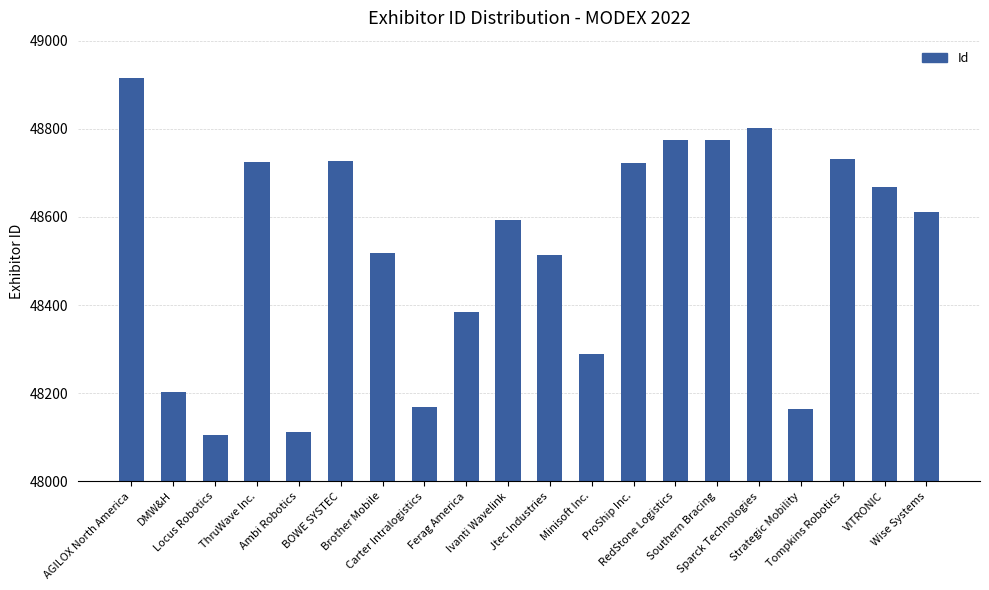

What is the approximate value at AGILOX North America?

48916